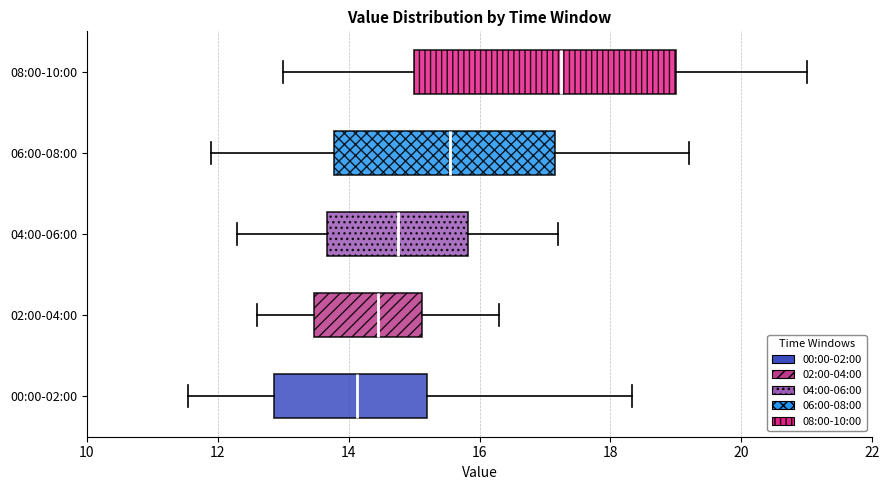

Comparing the boxes themselves (not the whiskers), which one is the widest?

08:00-10:00